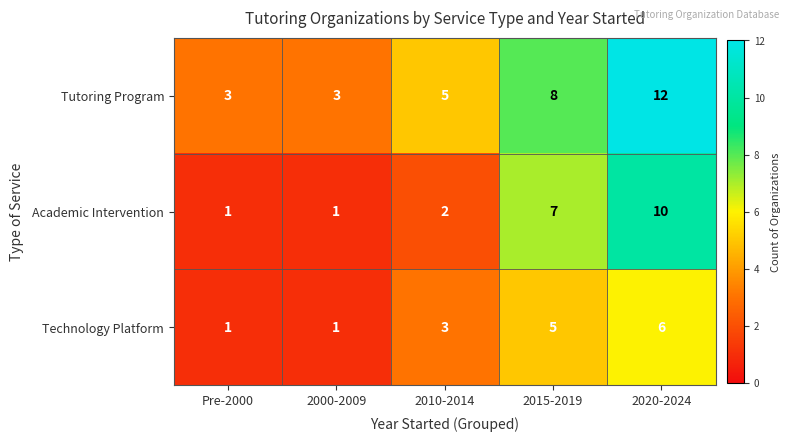

The value of Academic Intervention at 2020-2024 is 10. True or false?

True